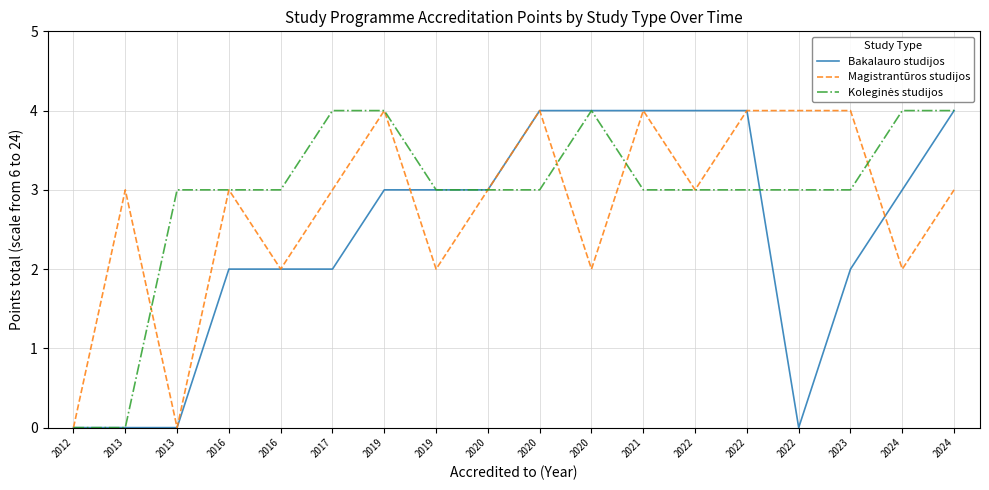

Which series has the largest total across all categories?

Koleginės studijos